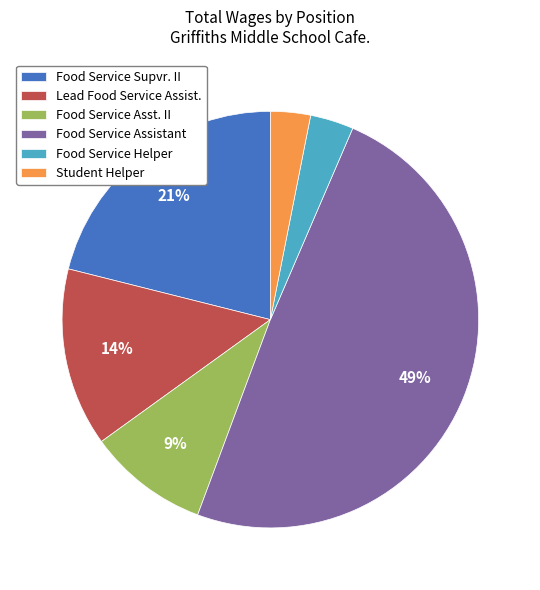

What percentage is the Food Service Assistant slice, to the nearest percent?

49%